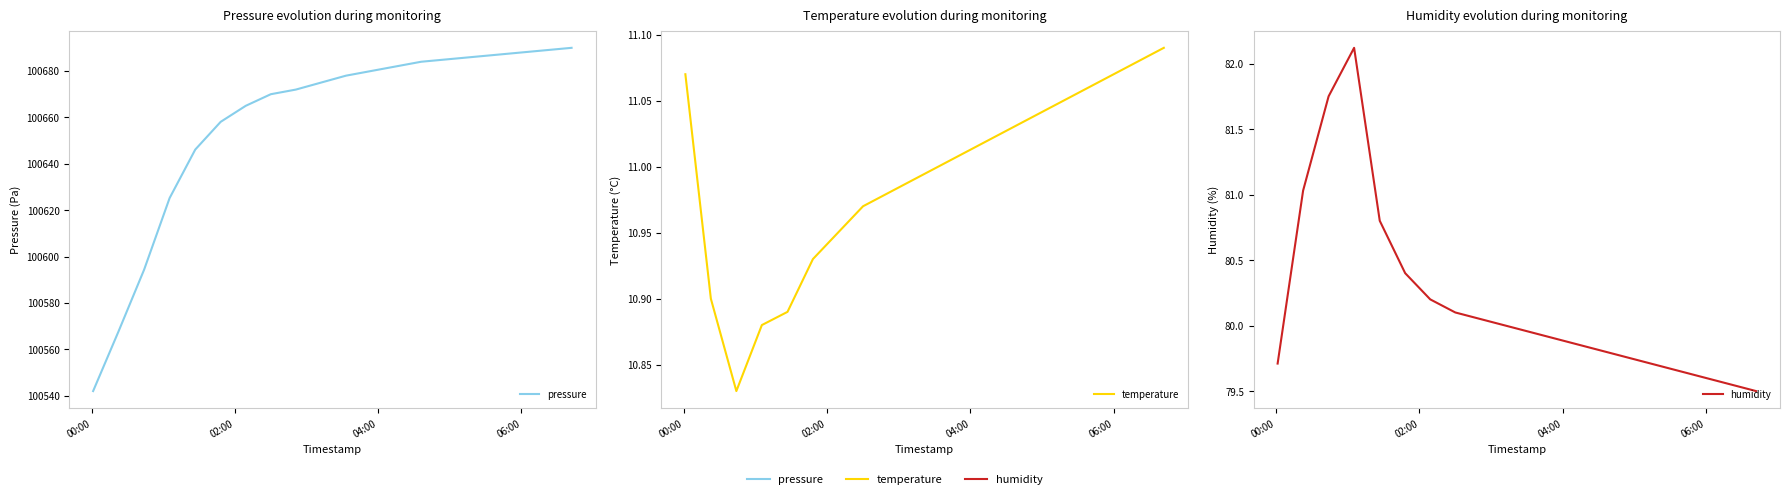

Count the number of data series in this chart.

3